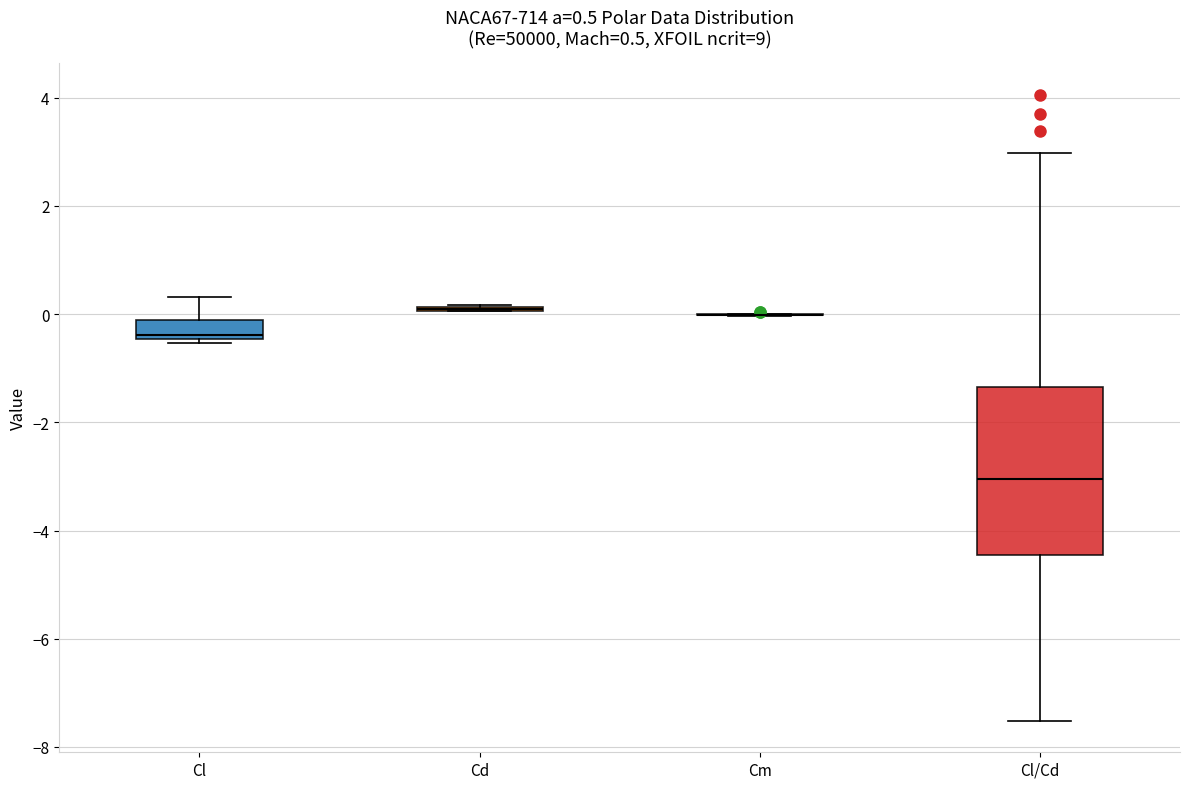

Comparing the boxes themselves (not the whiskers), which one is the tallest?

Cl/Cd